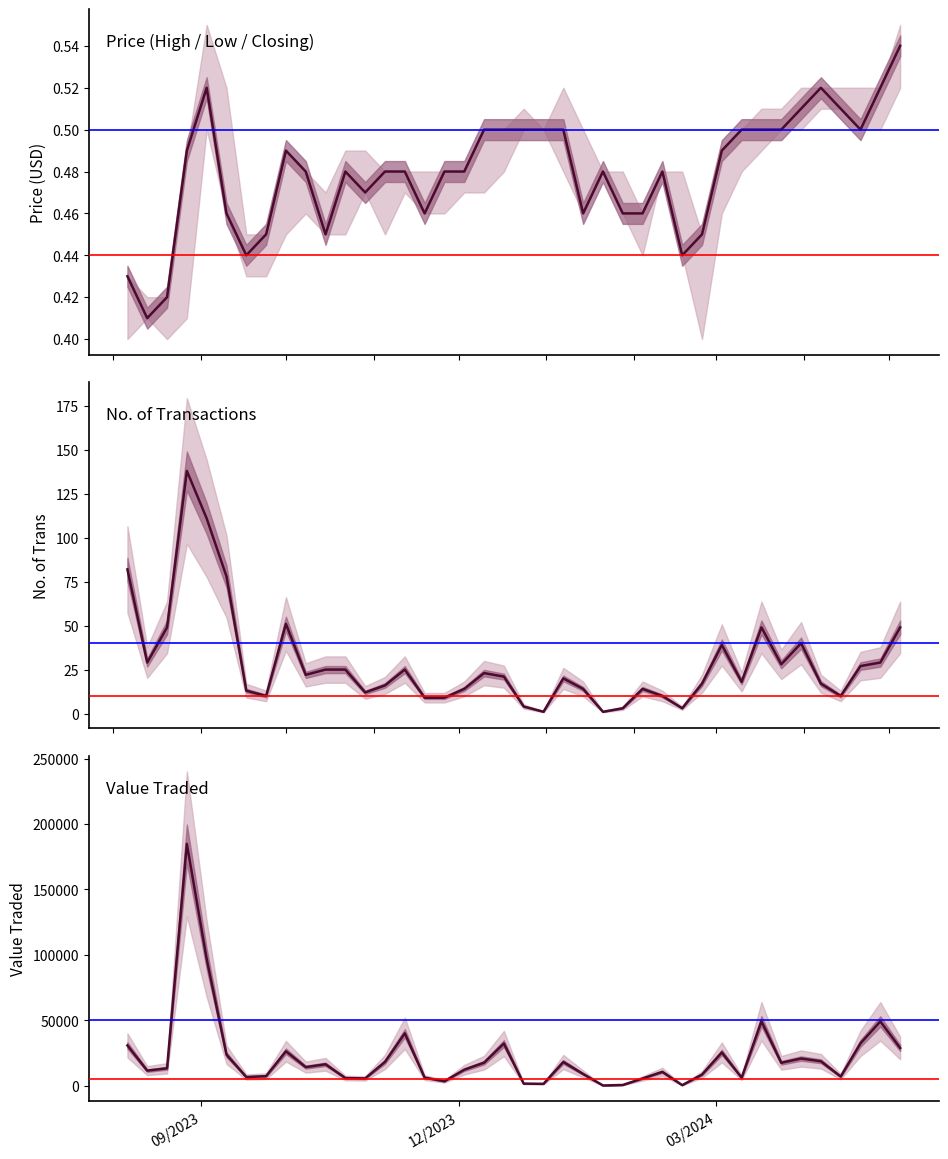

List the series in order of their peak value, lowest first.

Closing, No. of Trans, Value Traded